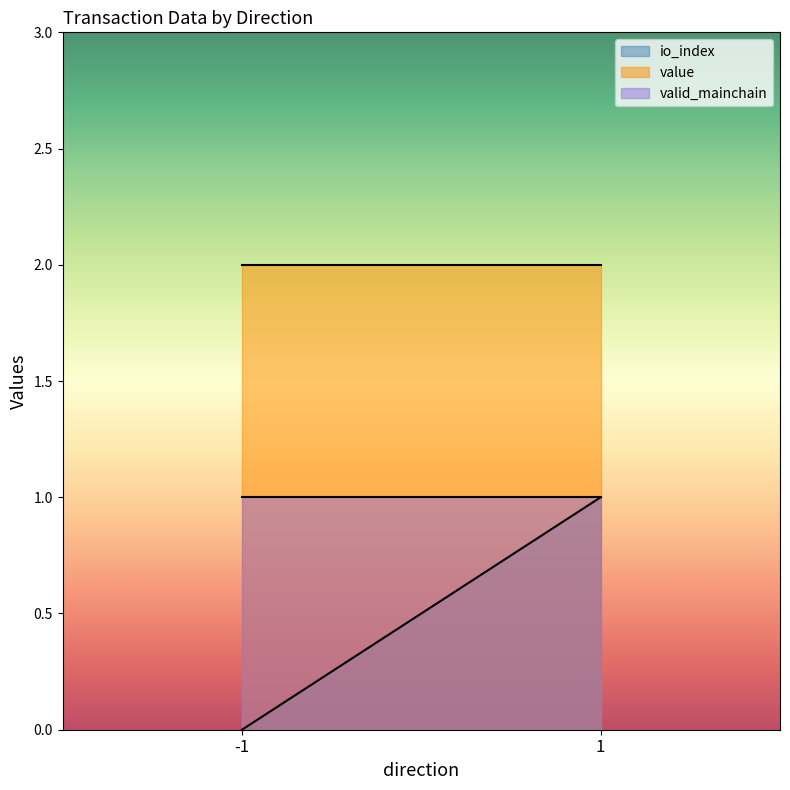

The value of io_index at 1 is 1.0. True or false?

True